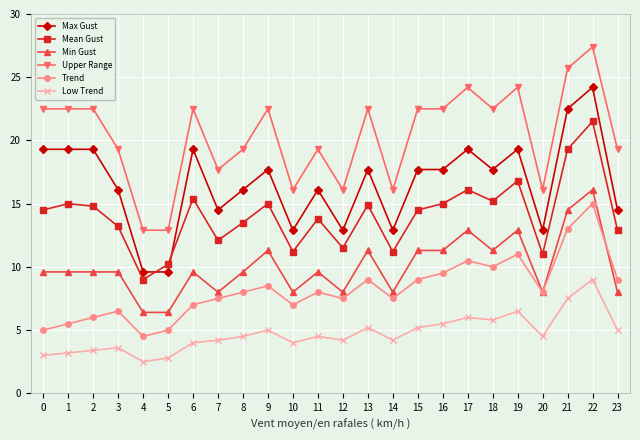

What is the spread (max minus min) of values at 2?

19.1